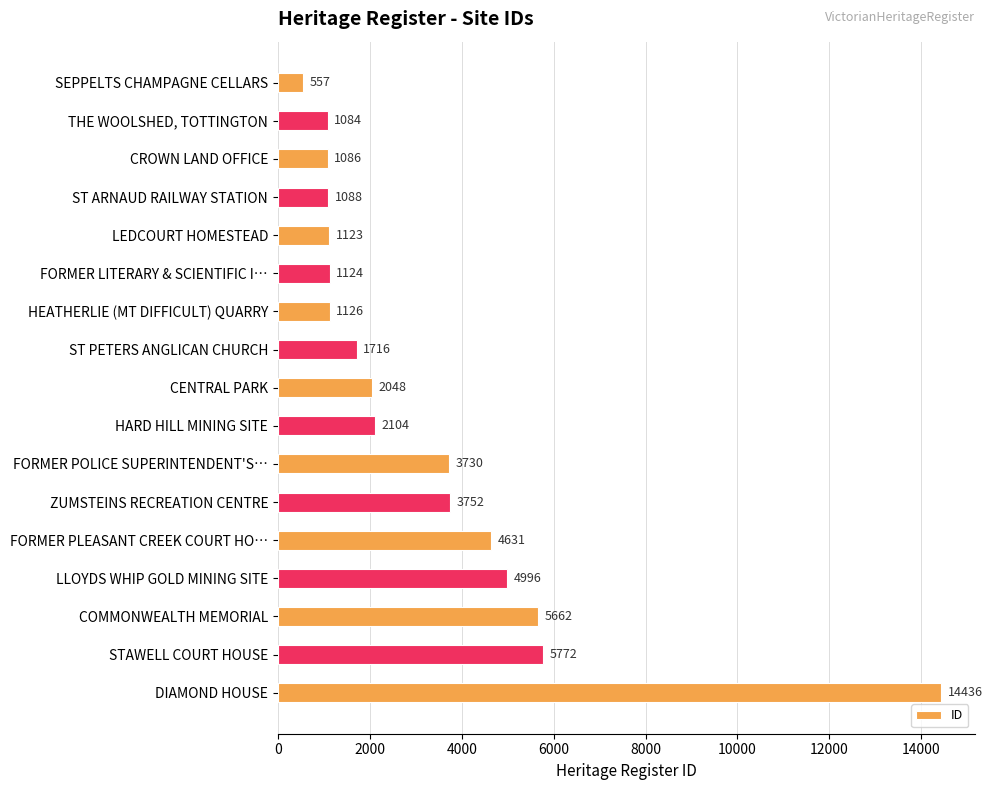

What is the greatest value displayed?

14436